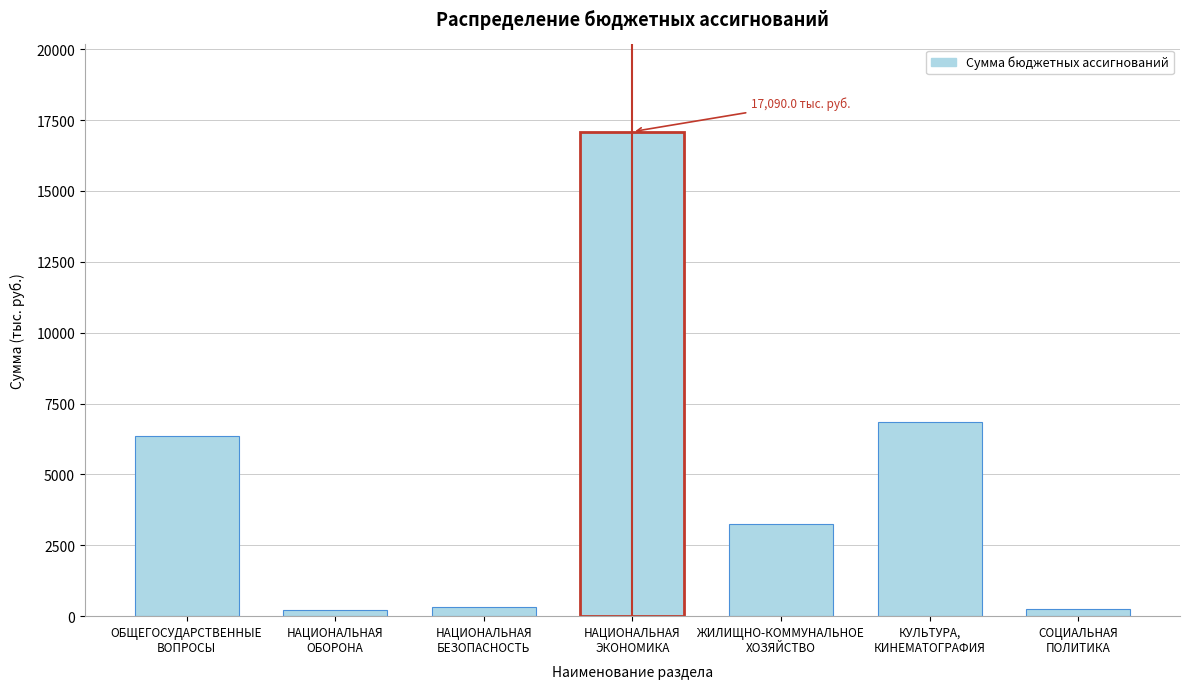

What is the sum of all values?

34343.7